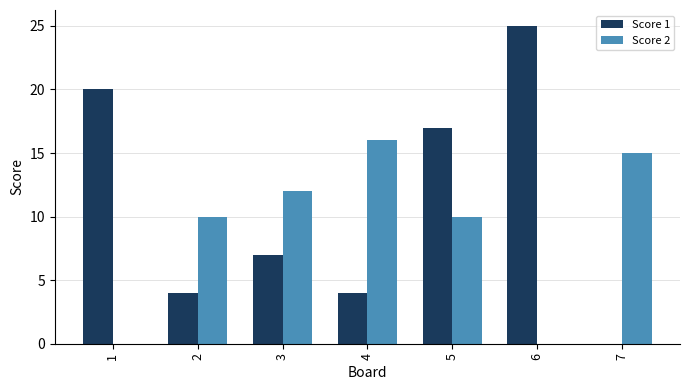

Is the value of Score 2 at 1 greater than the value of Score 1 at 5?

No